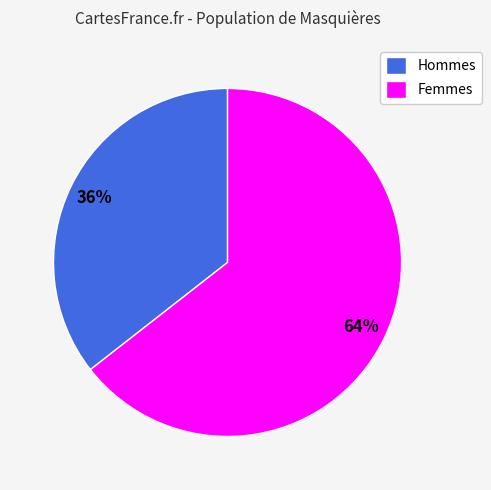

Which category has the biggest portion of the pie?

Femmes